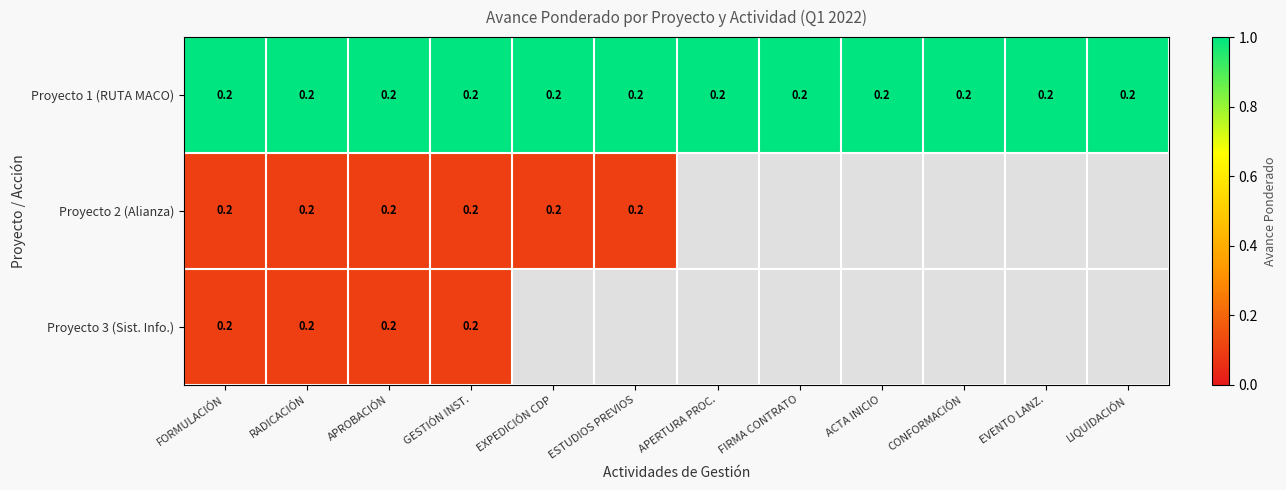

What is the sum of the Proyecto 1 (RUTA MACO) values at APROBACIÓN and LIQUIDACIÓN?

0.4